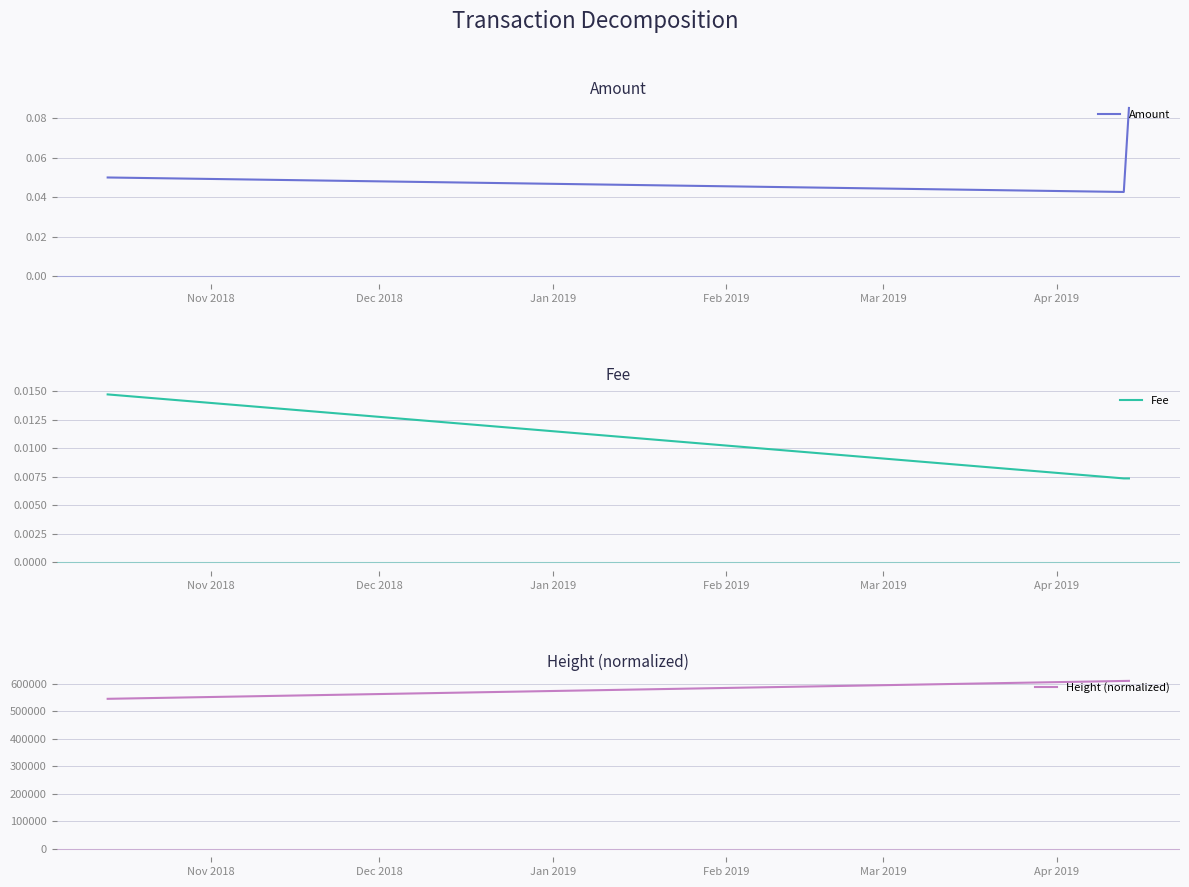

Count the Amount values in the range 0 to 1.

3